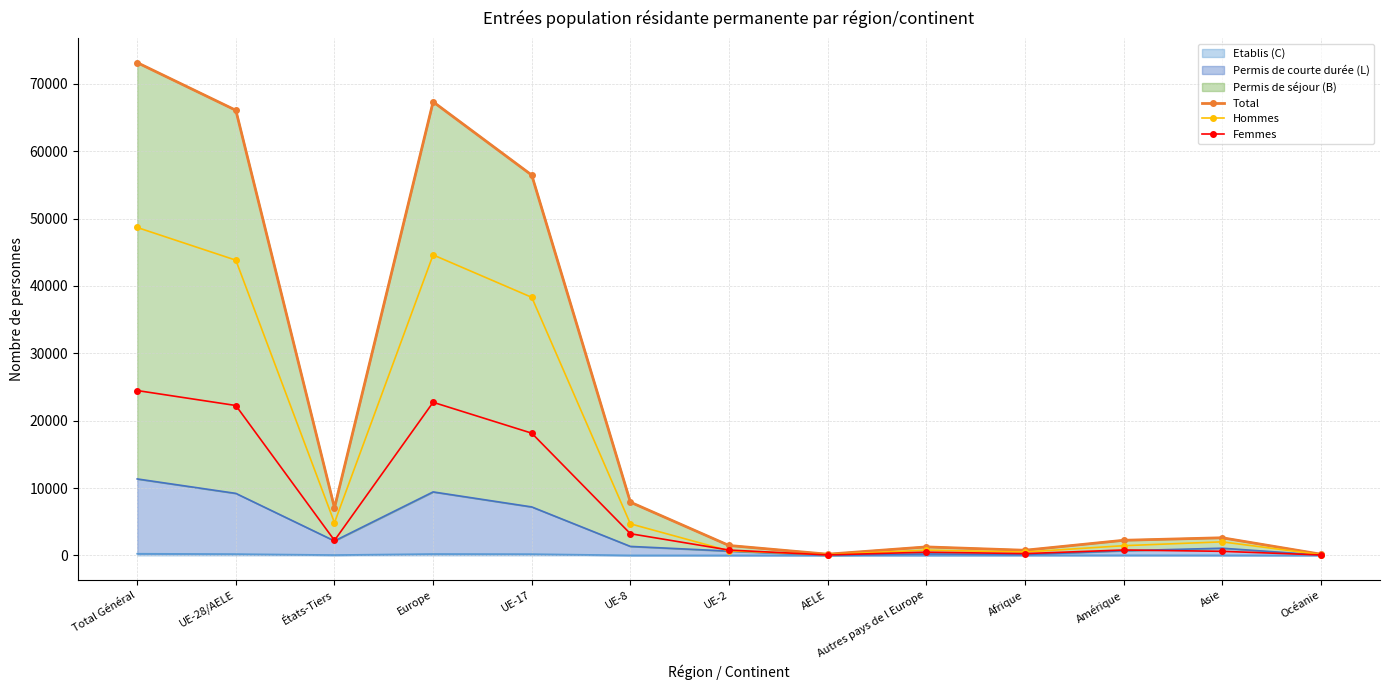

True or false: Femmes and Total cross at least once.

False